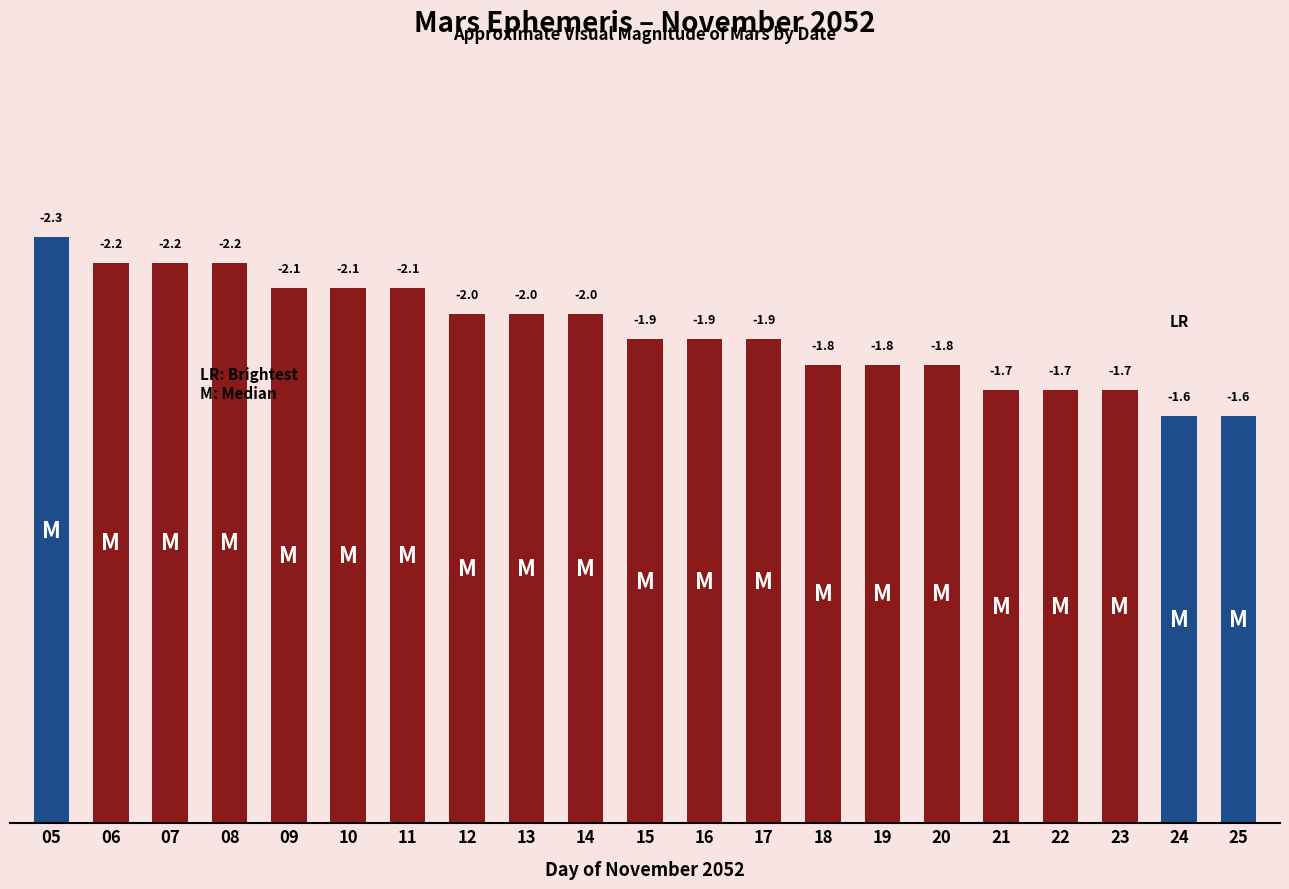

How many bars are there in total?

21